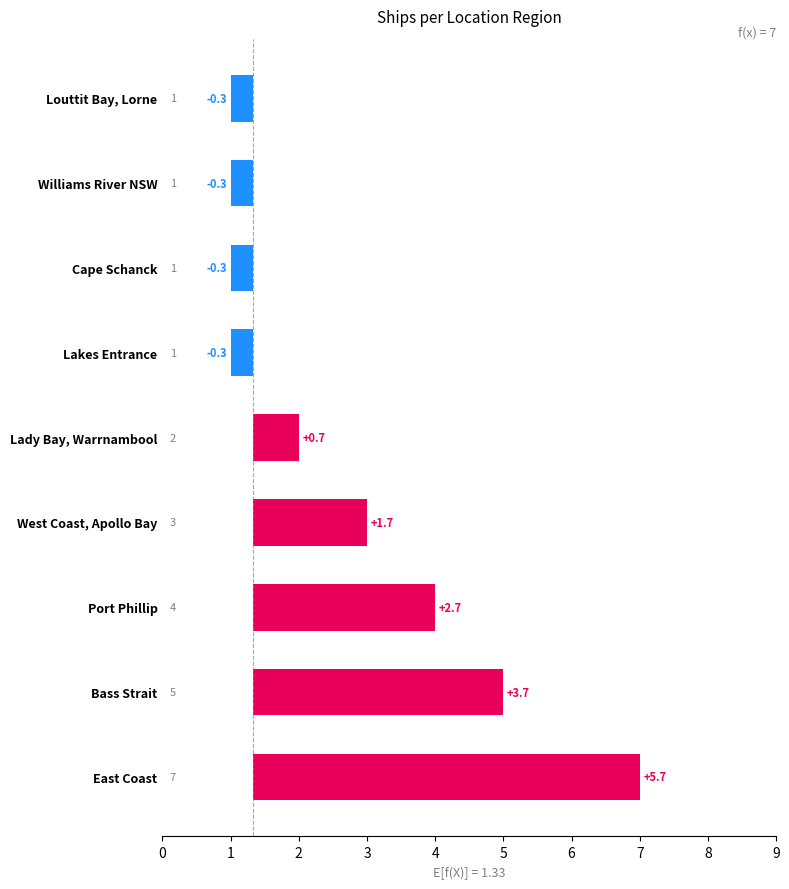

What is the change in value from East Coast to Williams River NSW?

-6.0